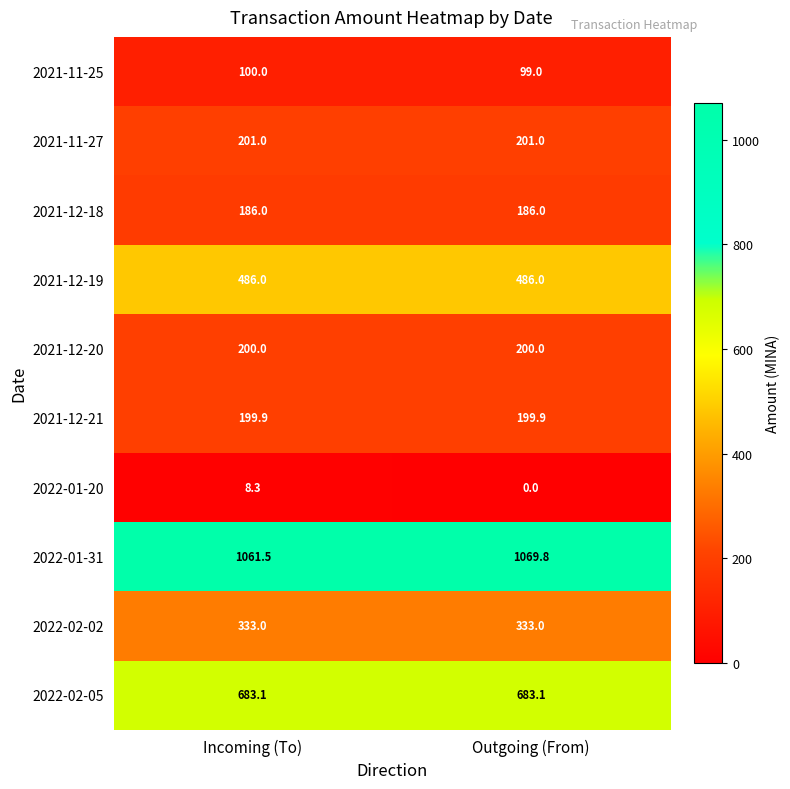

What is the difference between the maximum and minimum values in the 2021-11-25 series?

1.0